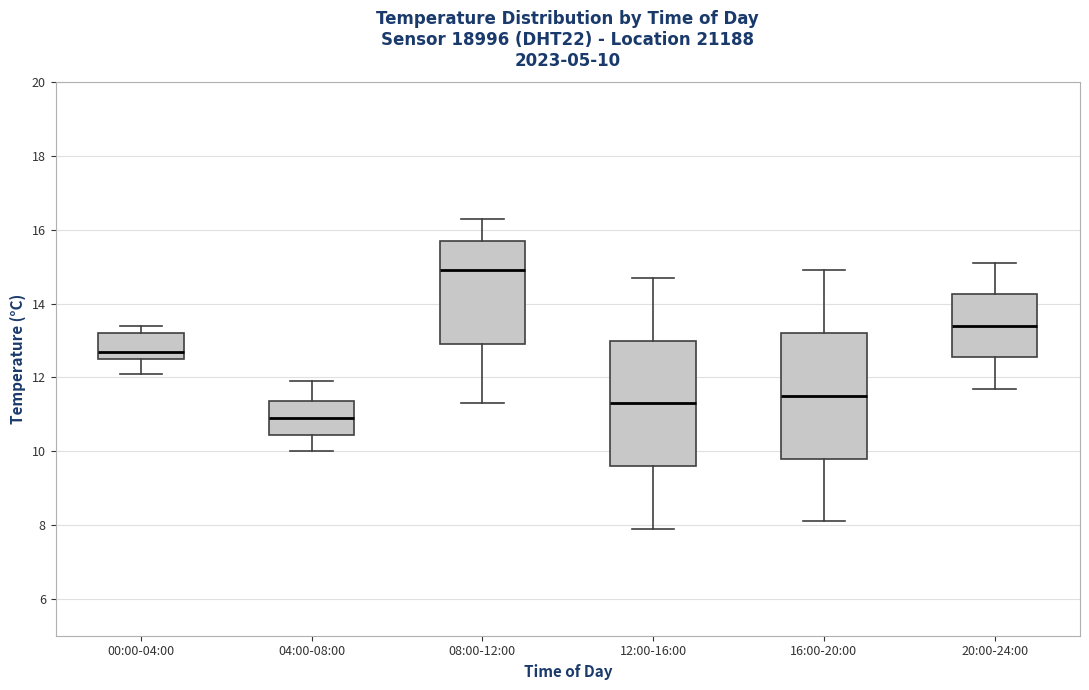

Which box's median line is the highest?

08:00-12:00